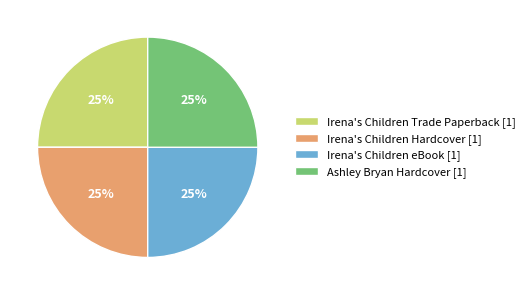

To the nearest percent, what percentage of the pie is Ashley Bryan Hardcover [1]?

25%